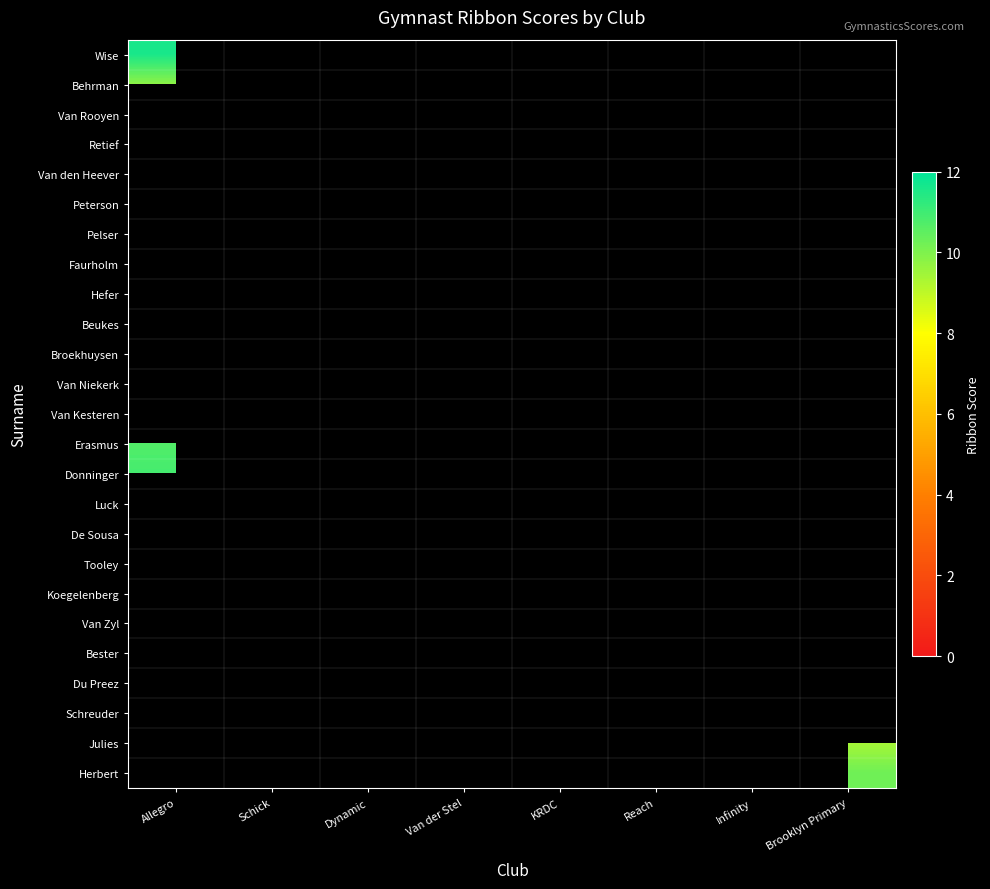

What is the total value across all series at Brooklyn Primary?

19.6